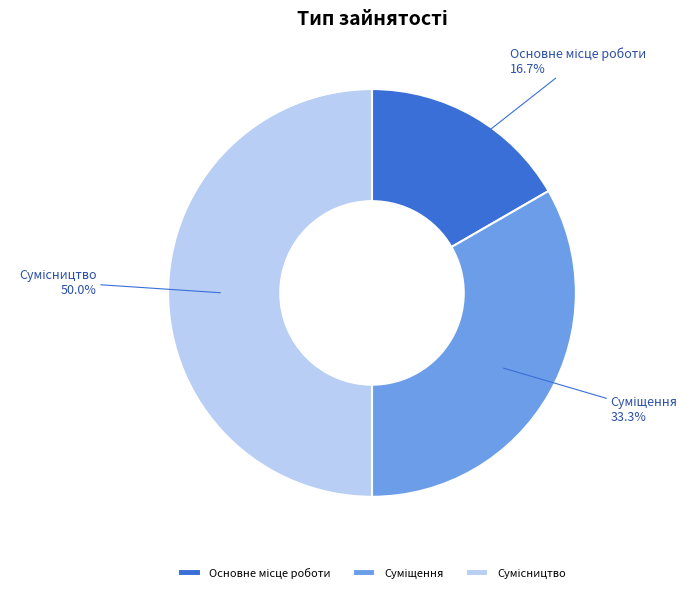

To the nearest percent, what is the difference between the Суміщення and Основне місце роботи slice percentages?

17%